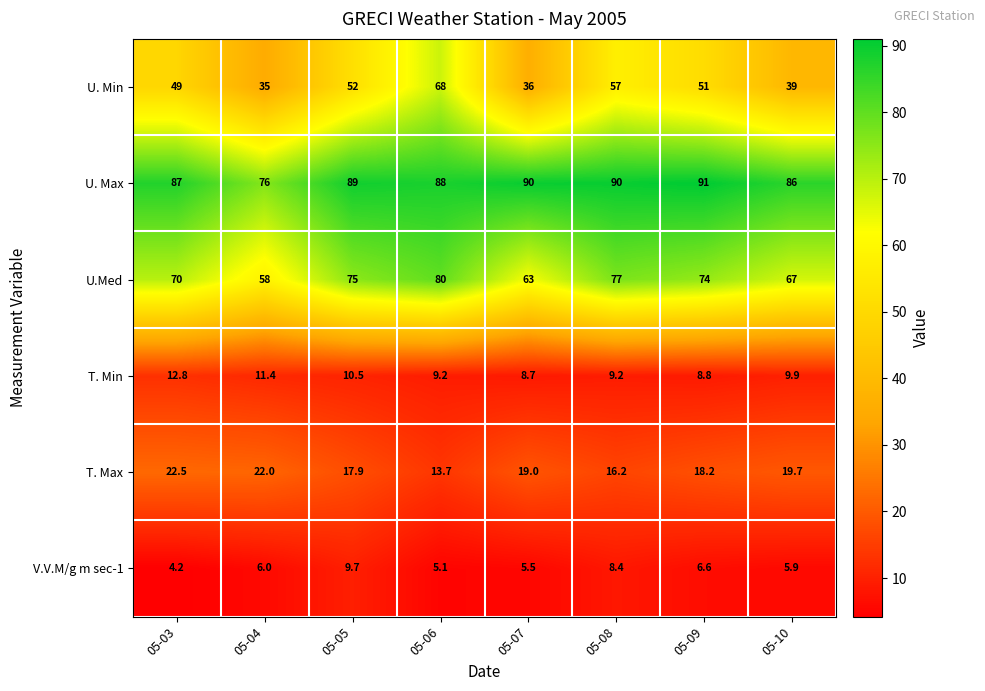

Which label corresponds to the smallest value in the chart?

05-03